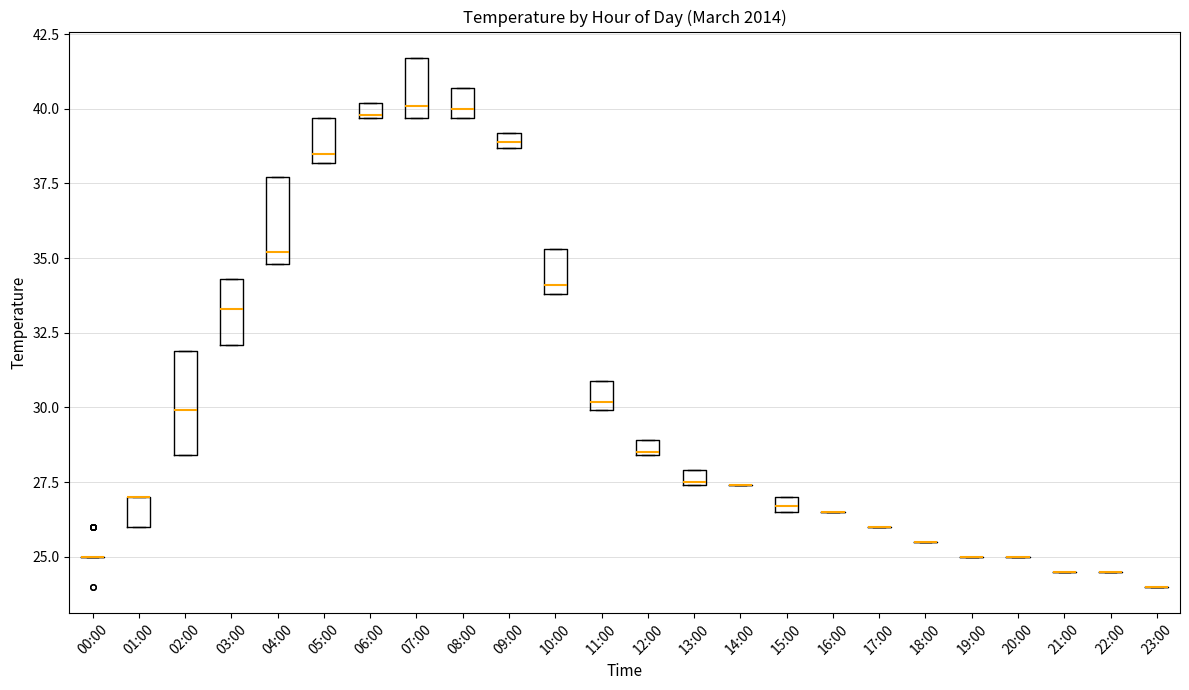

Comparing the boxes themselves (not the whiskers), which one is the tallest?

02:00